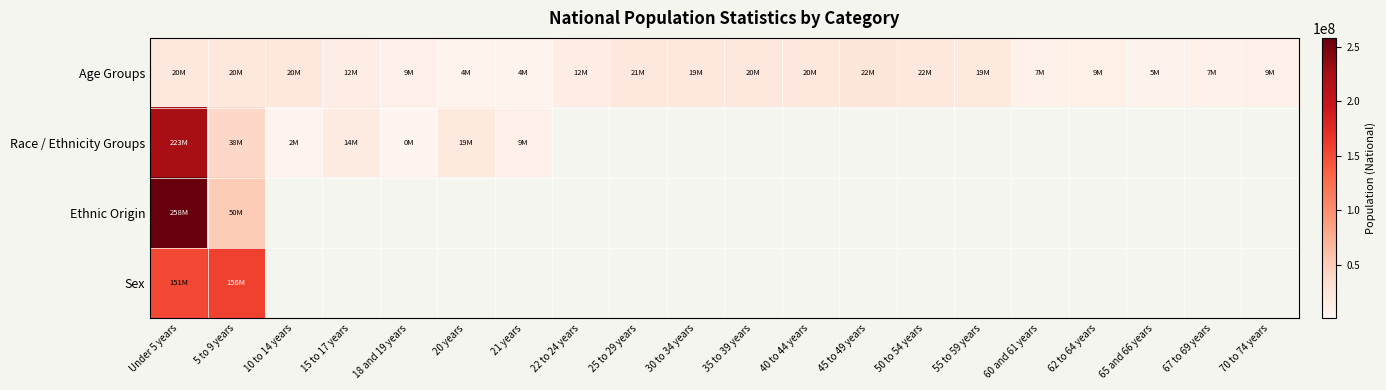

At how many categories does at least one series exceed 241513766?

1